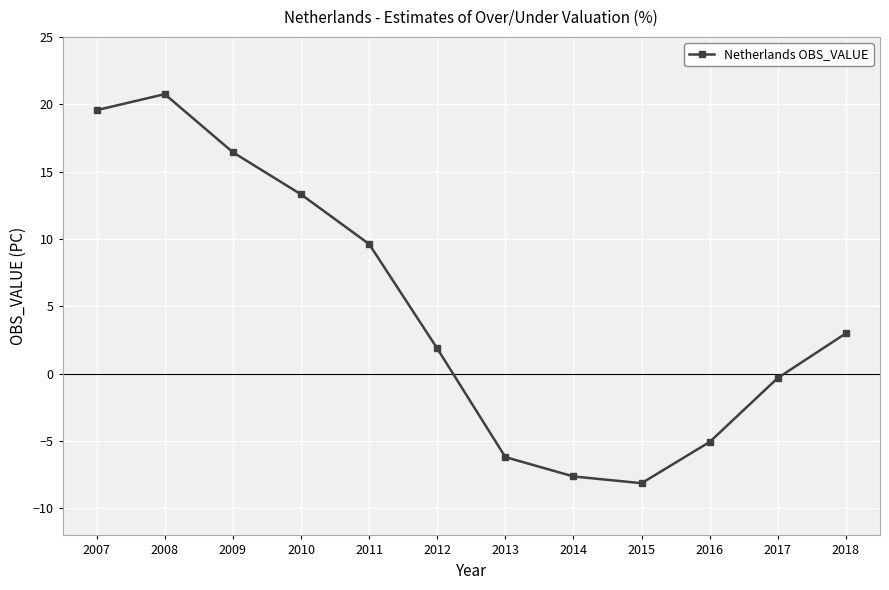

Count the number of categories in the chart.

12